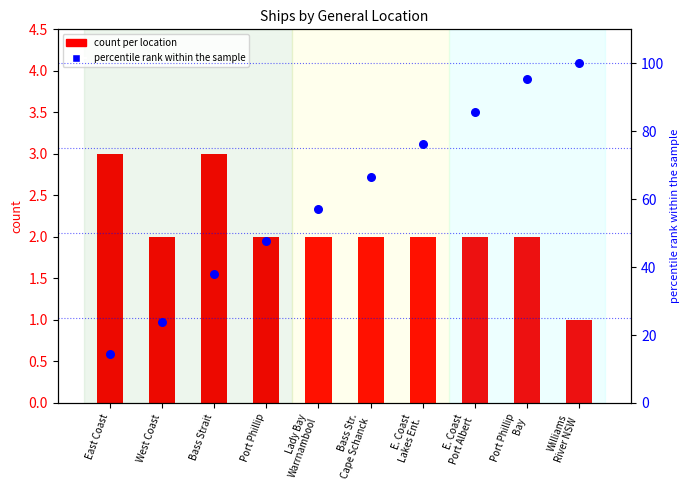

Which series reaches the maximum Y coordinate?

percentile rank within sample